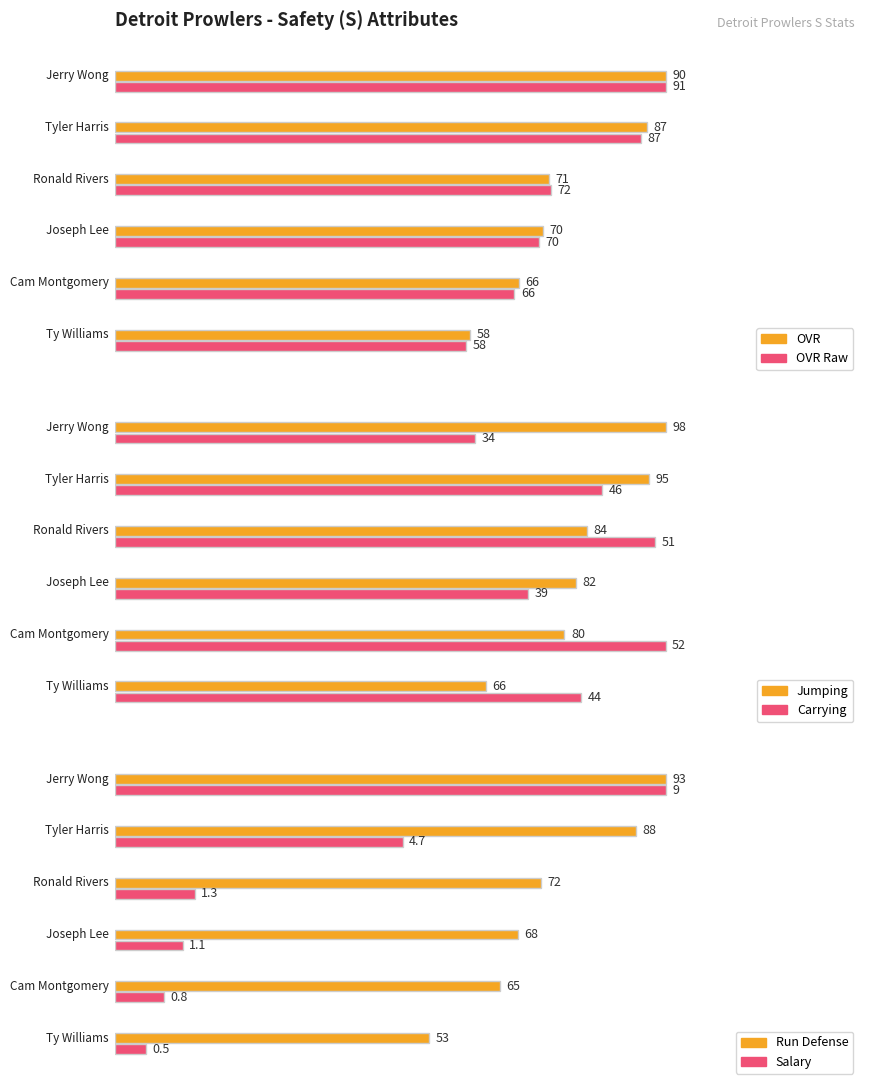

What is the minimum value for ovr_raw?

58.0